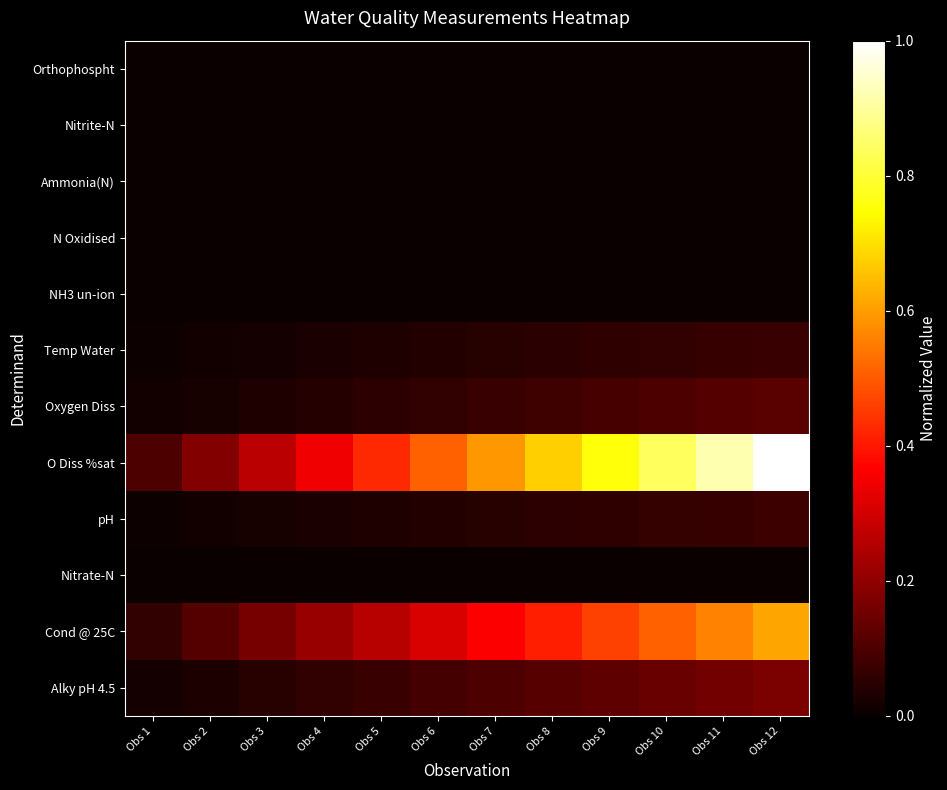

Rank the series by their maximum value, from highest to lowest.

O Diss %sat, Cond @ 25C, Alky pH 4.5, Oxygen Diss, pH, Temp Water, N Oxidised, Nitrate-N, Orthophospht, Ammonia(N), Nitrite-N, NH3 un-ion